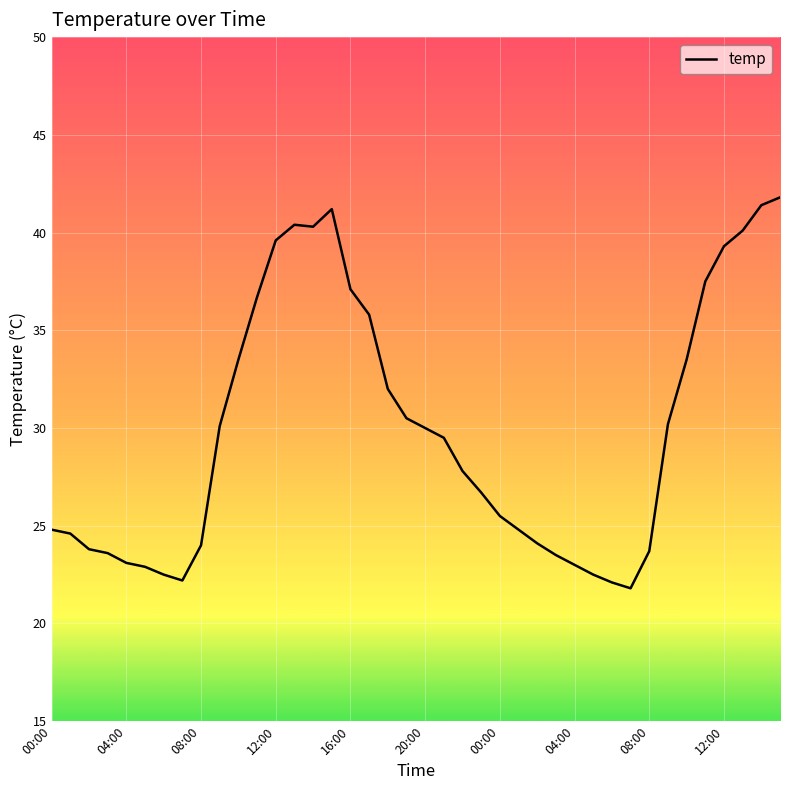

What is the smallest value displayed?

21.8